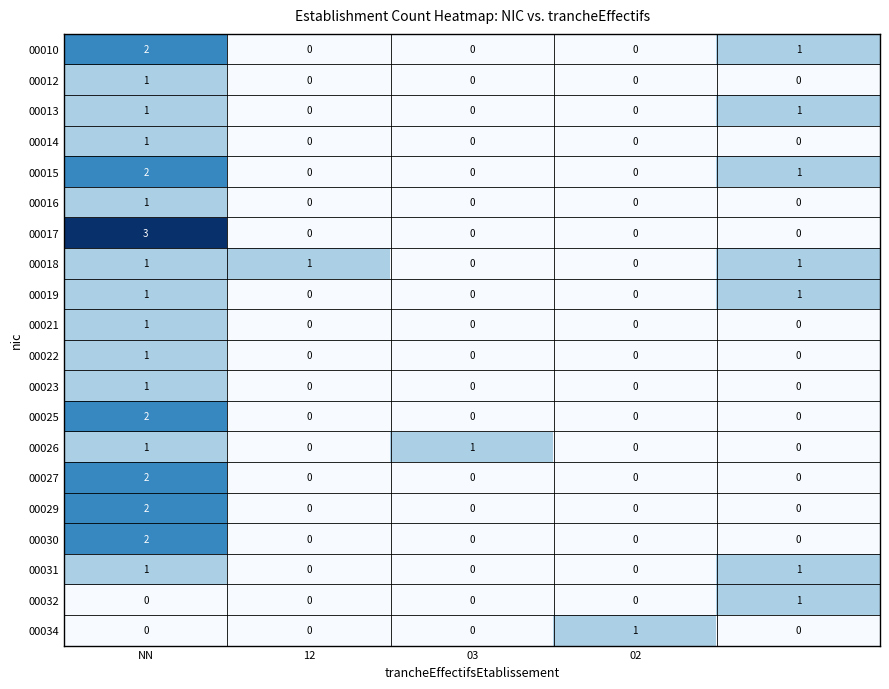

Which series has the widest spread of values?

00017